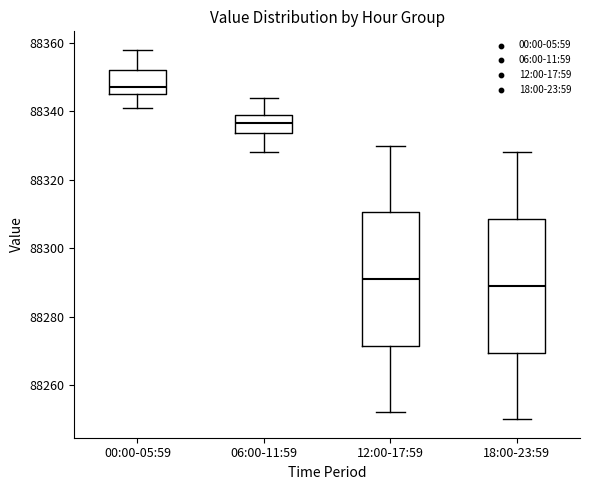

Which box has the lowest median line?

18:00-23:59